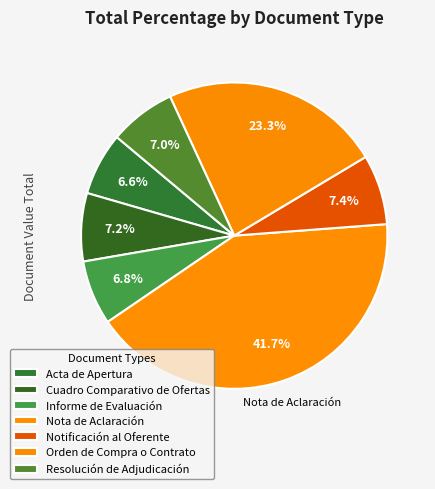

How many slices are in this pie chart?

7